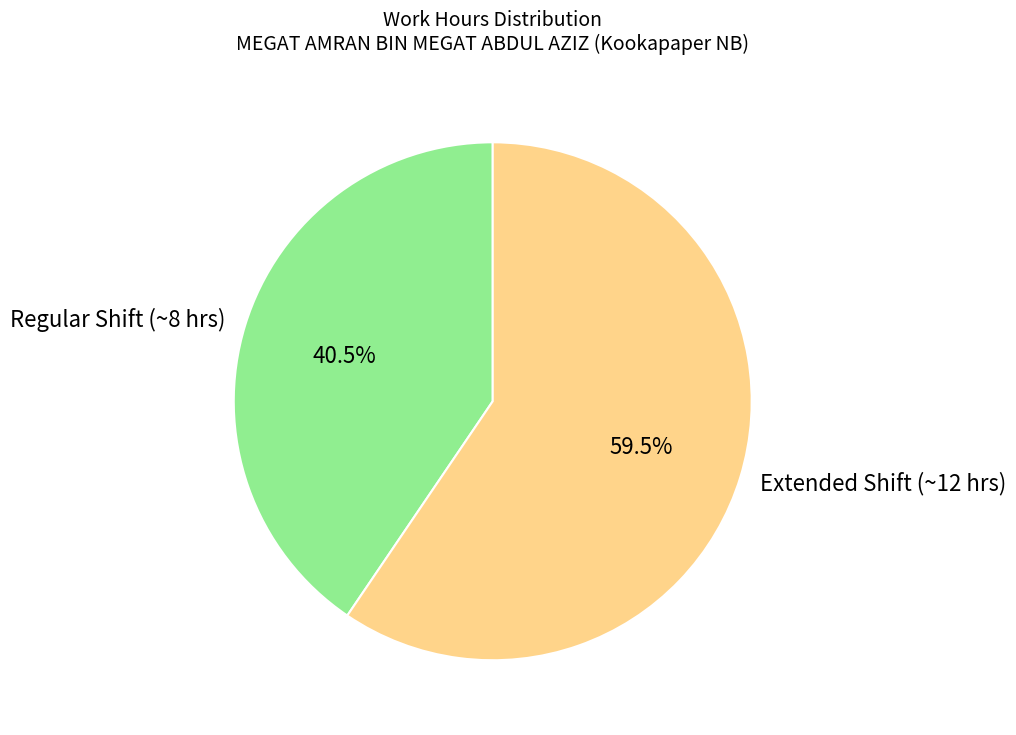

Rank the categories by value from lowest to highest.

Regular Shift (~8 hrs), Extended Shift (~12 hrs)